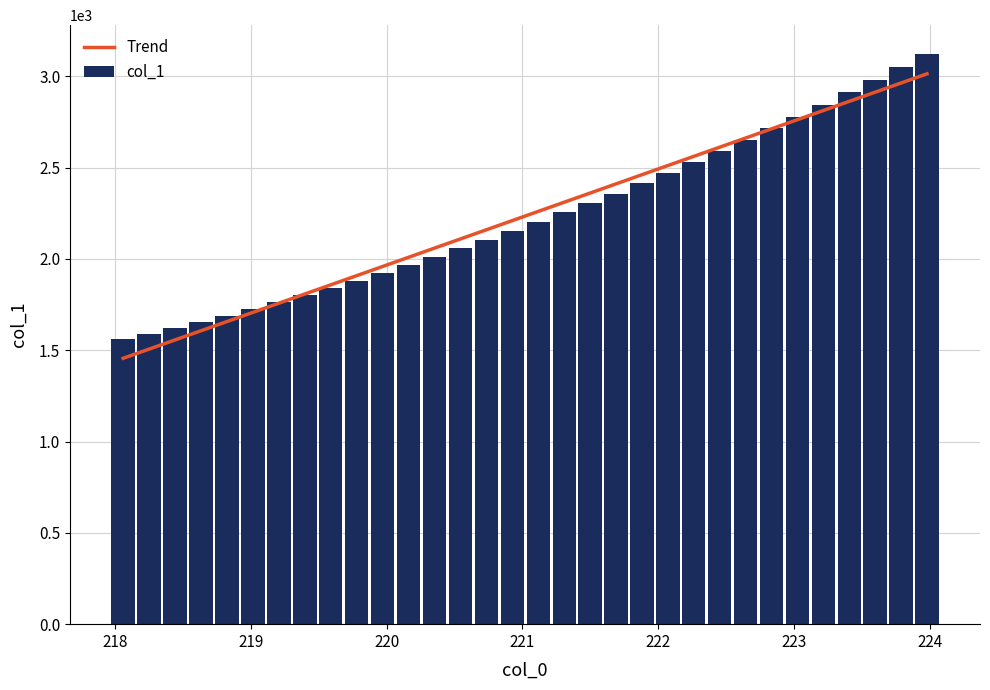

List the series in order of their peak value, highest first.

col_1, Trend